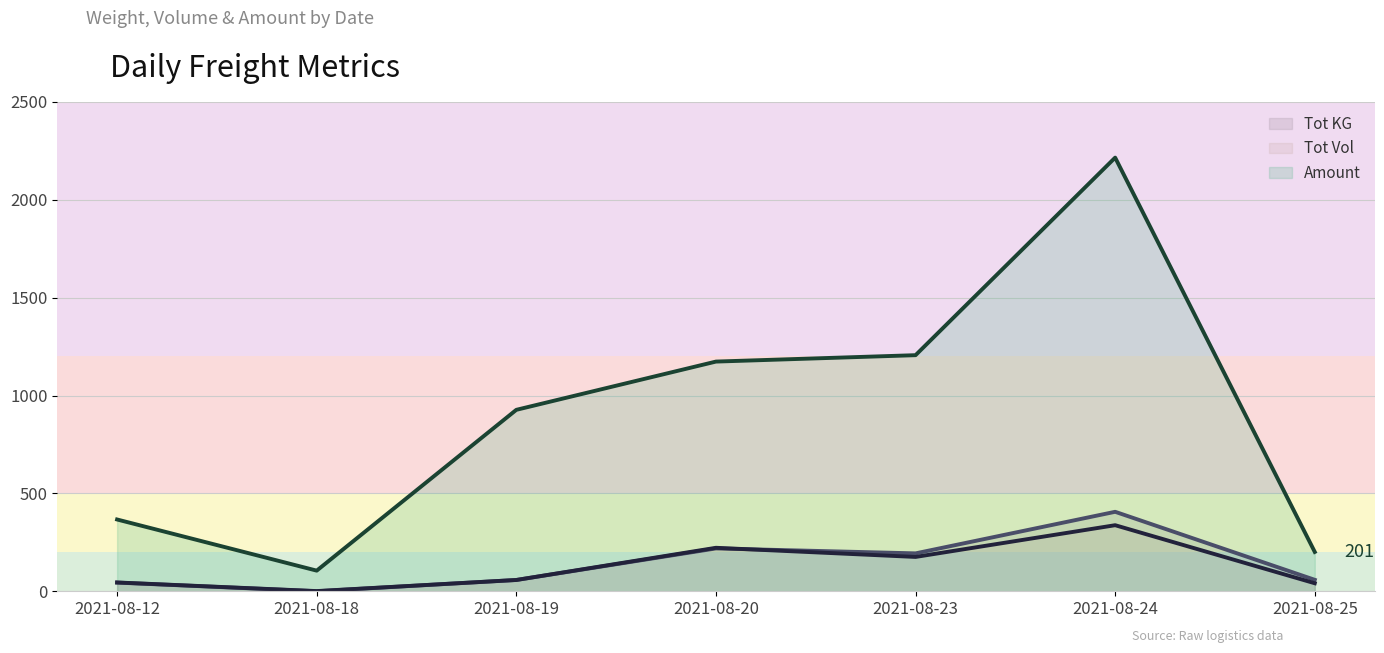

In Tot Vol, how many points are lower than both neighbors (excluding endpoints)?

2